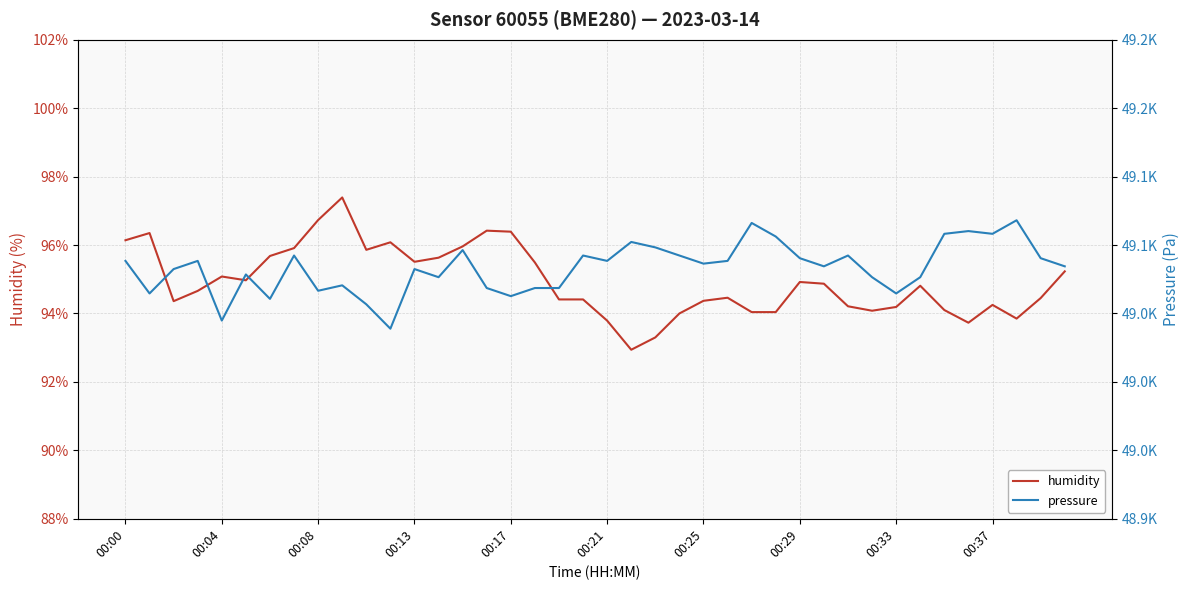

What is the minimum value for humidity?

92.9